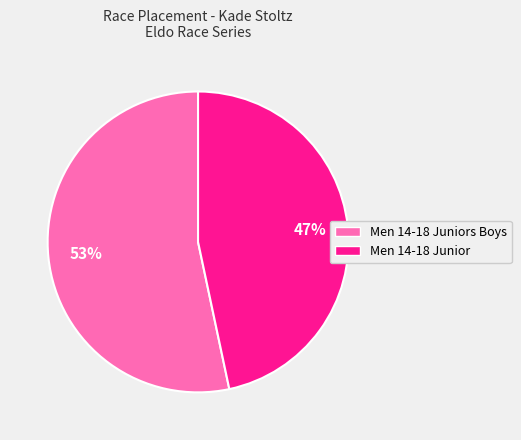

True or false: Men 14-18 Junior accounts for 34% of the total.

False